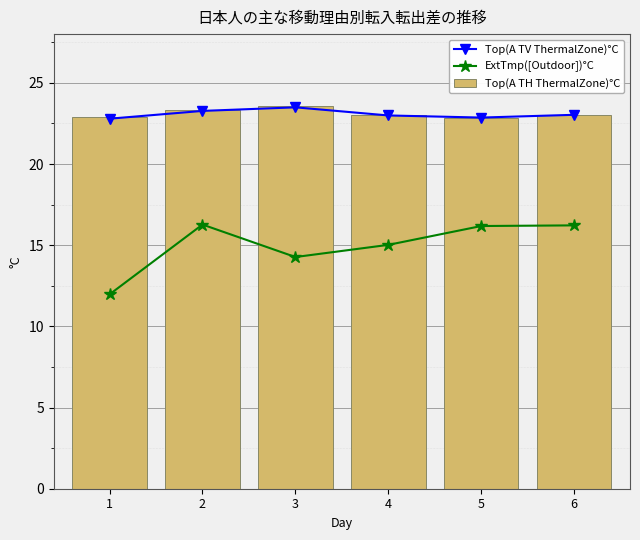

The ExtTmp([Outdoor])°C series shows 14.3 at 3. True or false?

True